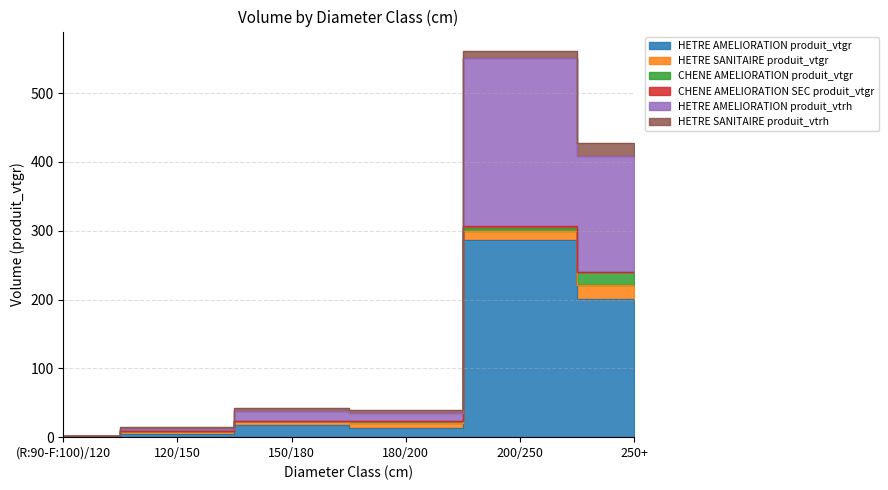

In CHENE AMELIORATION SEC produit_vtgr, how many points are higher than both neighbors (excluding endpoints)?

1